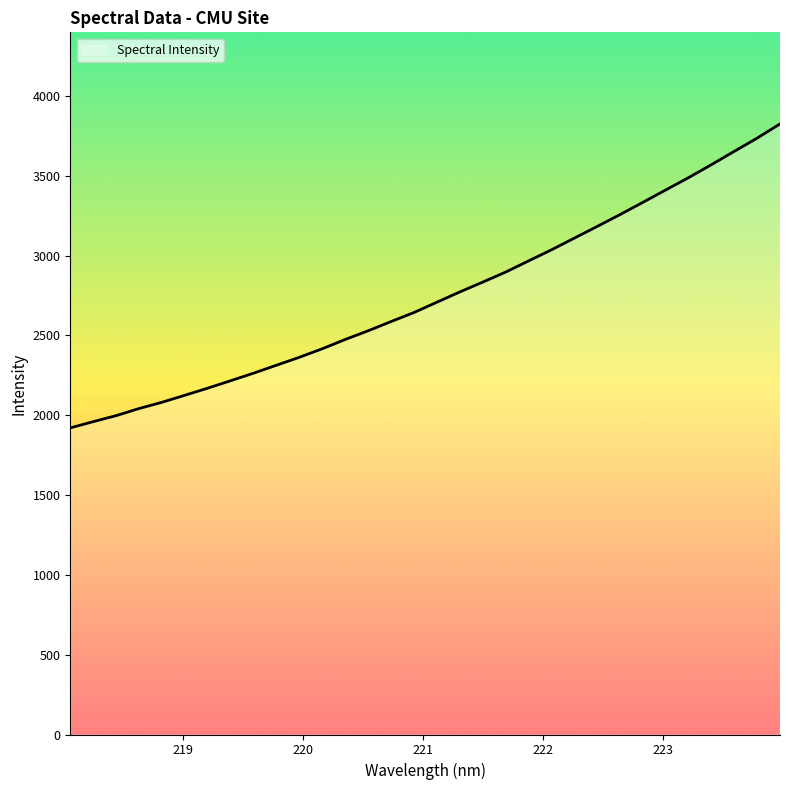

Rank the categories by value from lowest to highest.

218.0596, 218.2508, 218.442, 218.6332, 218.8244, 219.0156, 219.2067, 219.3979, 219.589, 219.7801, 219.9712, 220.1623, 220.3533, 220.5444, 220.7354, 220.9264, 221.1174, 221.3083, 221.4993, 221.6902, 221.8812, 222.0721, 222.263, 222.4538, 222.6447, 222.8355, 223.0264, 223.2172, 223.408, 223.5987, 223.7895, 223.9802